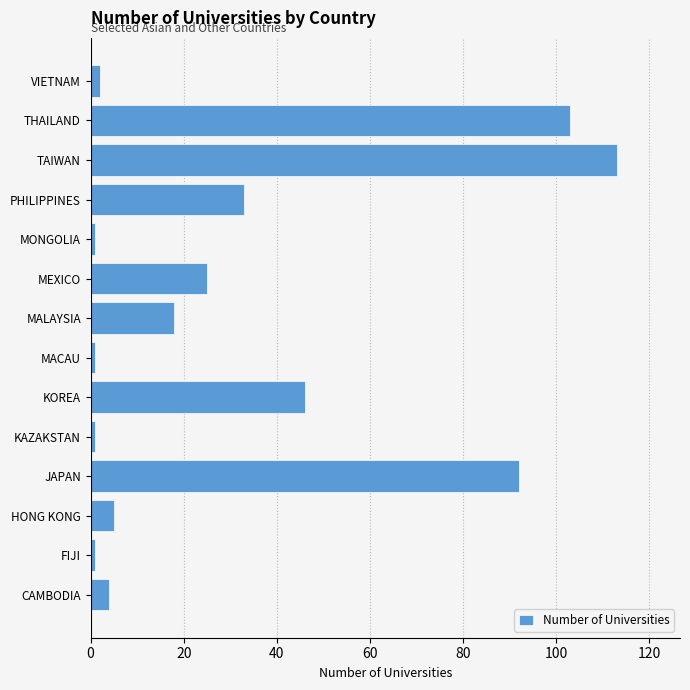

Reading top to bottom, extract all data points from this chart.

VIETNAM=2	THAILAND=103	TAIWAN=113	PHILIPPINES=33	MONGOLIA=1	MEXICO=25	MALAYSIA=18	MACAU=1	KOREA=46	KAZAKSTAN=1	JAPAN=92	HONG KONG=5	FIJI=1	CAMBODIA=4